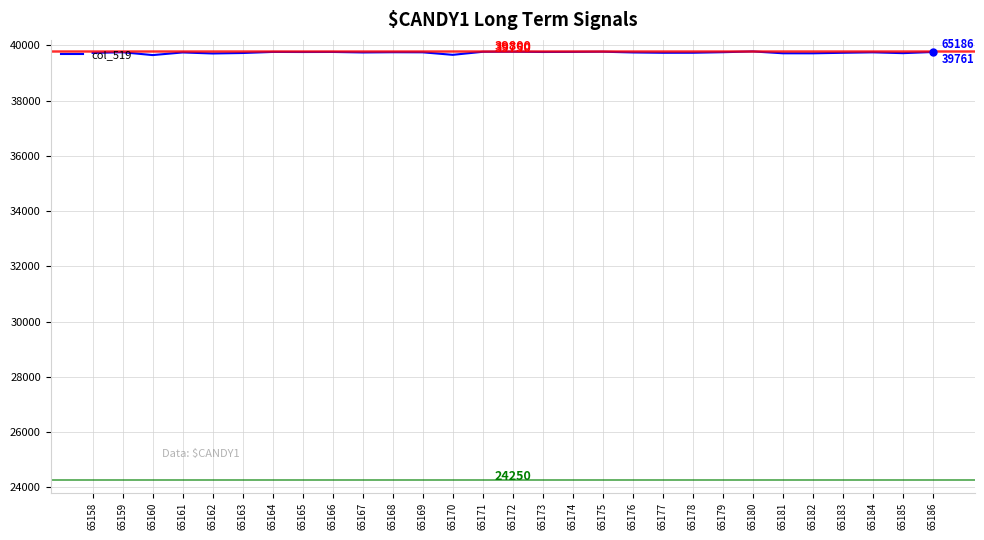

What is the maximum value shown in the chart?

39782